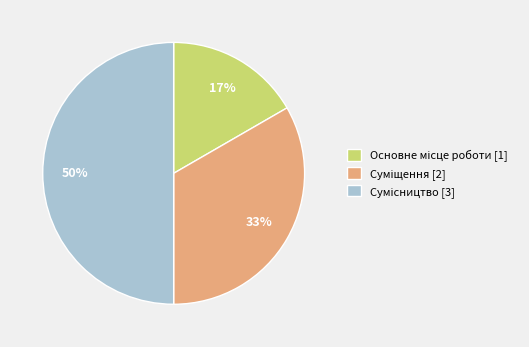

To the nearest percent, what is the average slice percentage?

33%